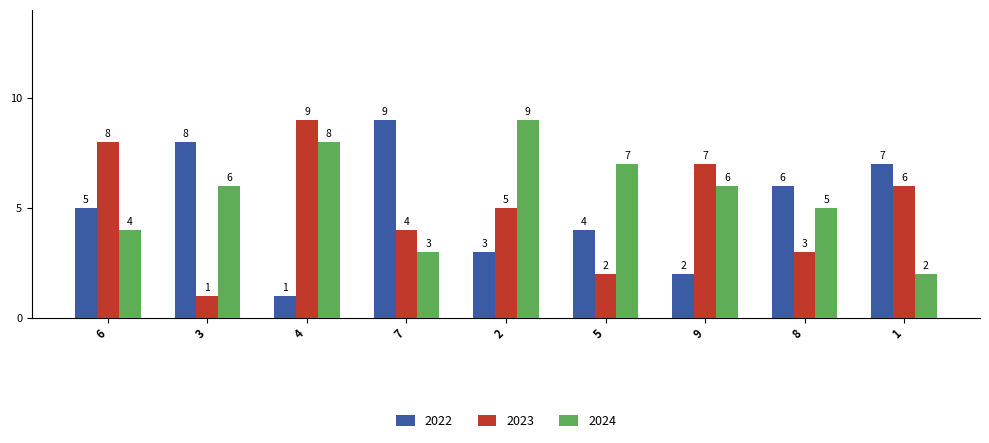

How many groups of bars are there?

9